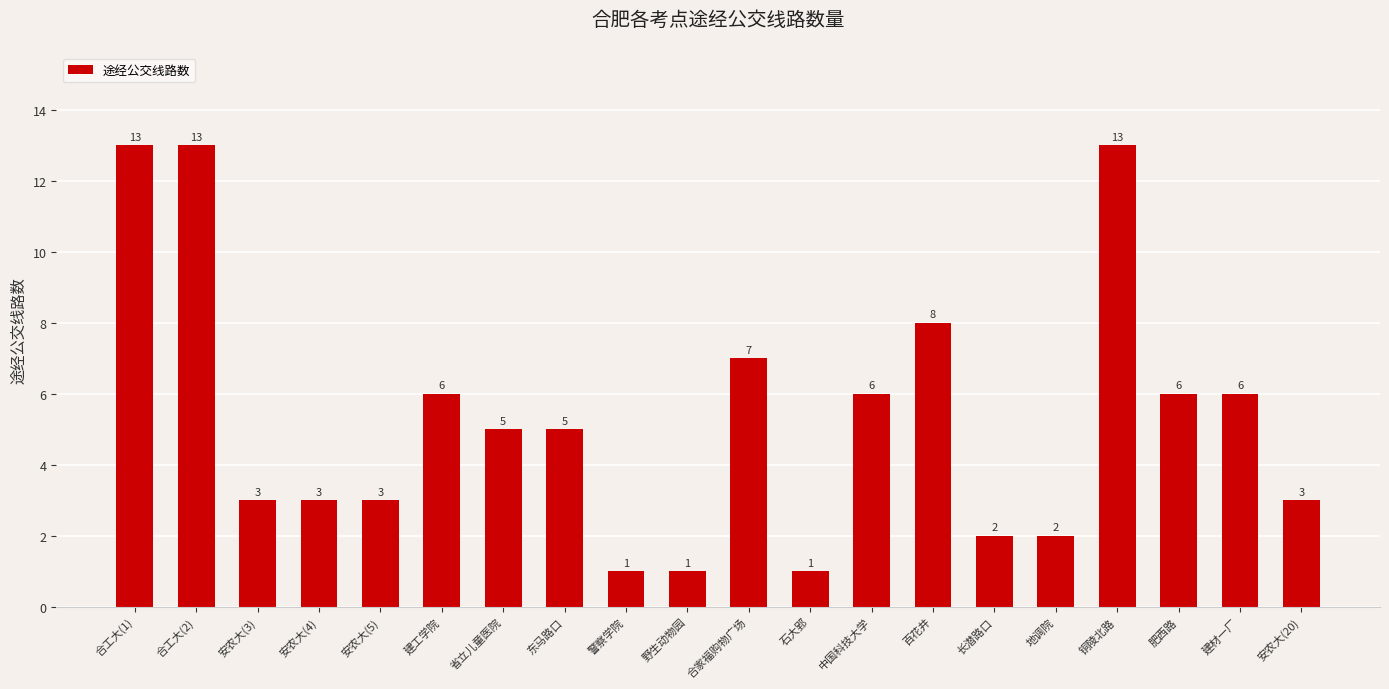

Reading right to left, list all the values displayed in this chart.

3	6	6	13	2	2	8	6	1	7	1	1	5	5	6	3	3	3	13	13